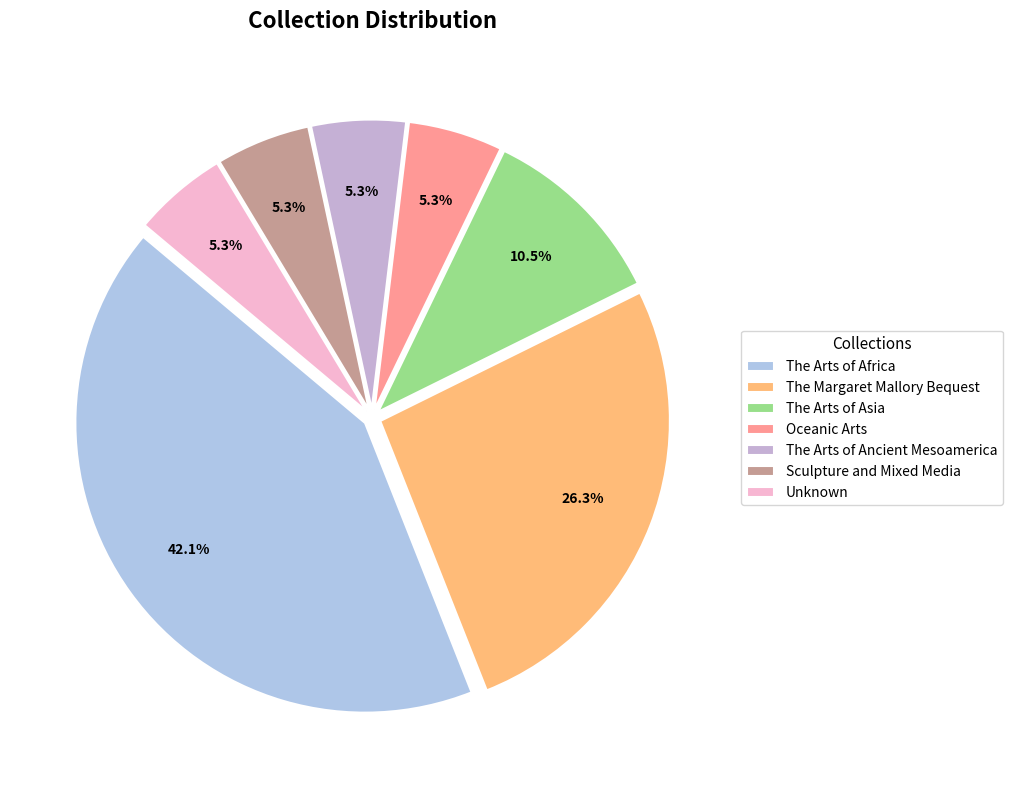

Does The Margaret Mallory Bequest account for over 50% of the chart?

No